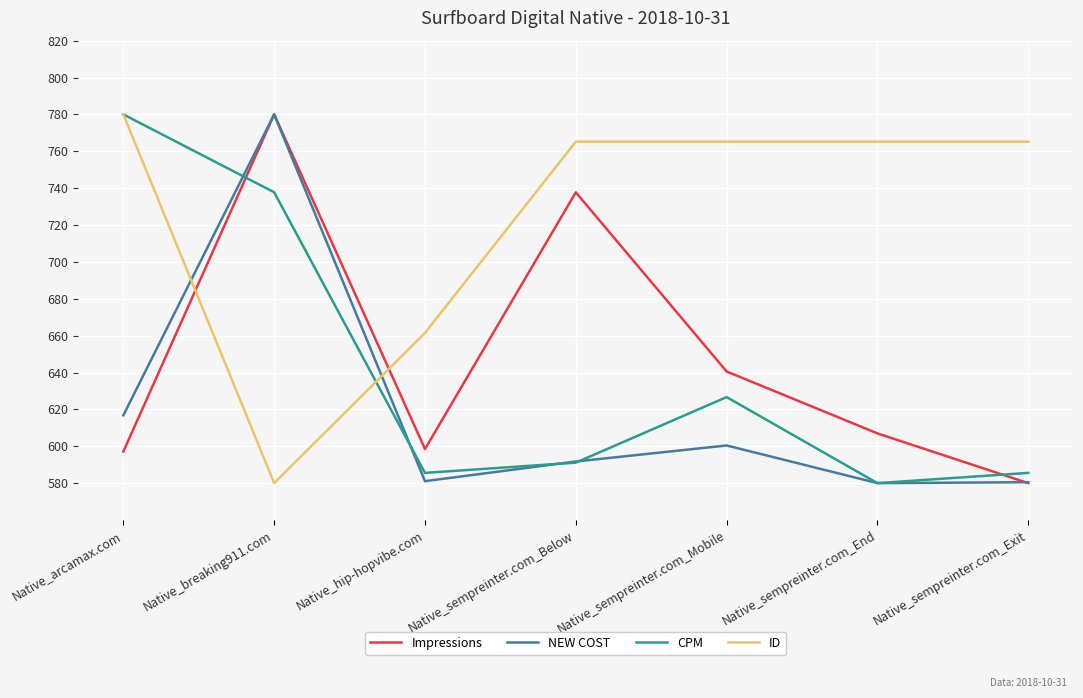

How many times do CPM and Impressions cross each other?

2